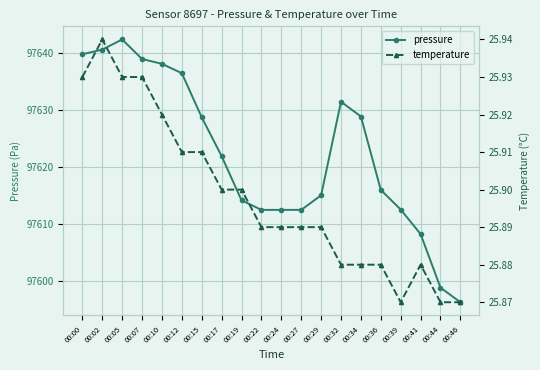

True or false: pressure and temperature intersect in this chart.

False